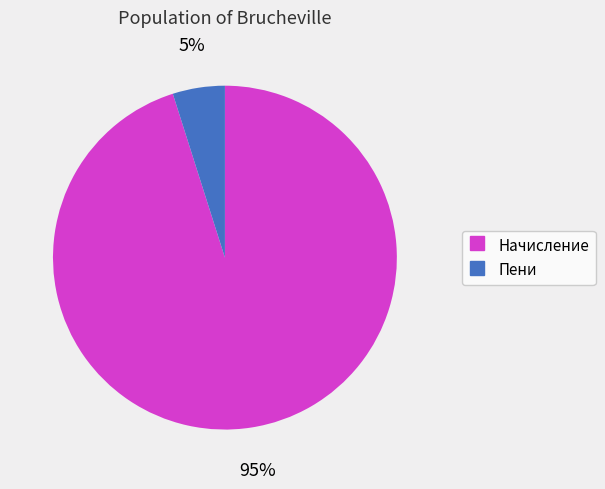

Does any single category account for the majority?

Yes